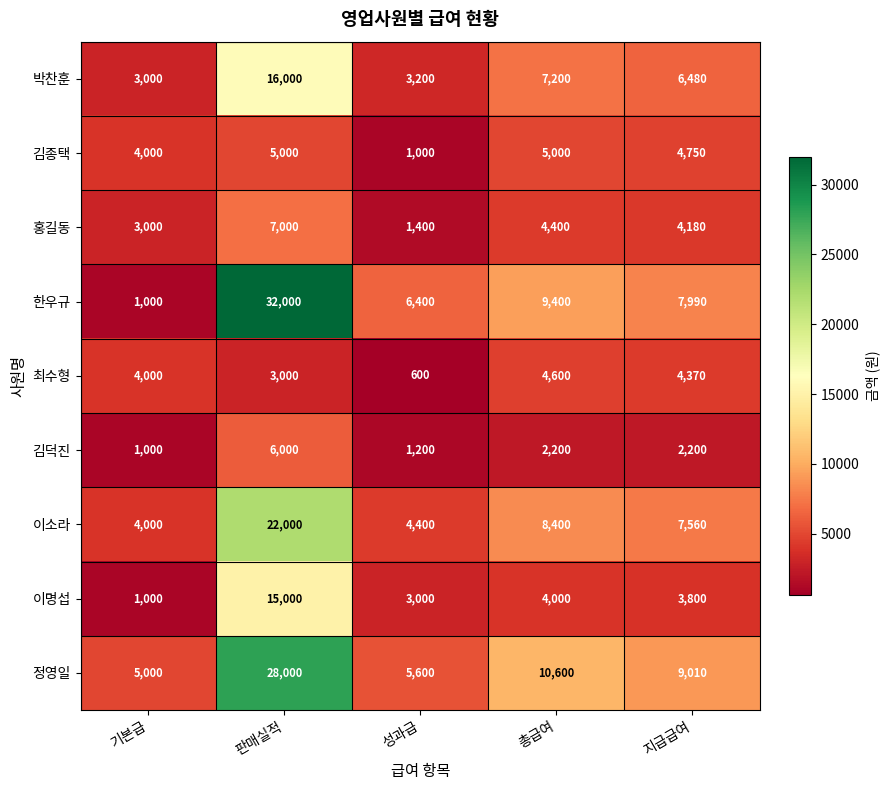

What is the sum of all 이명섭 values?

26800